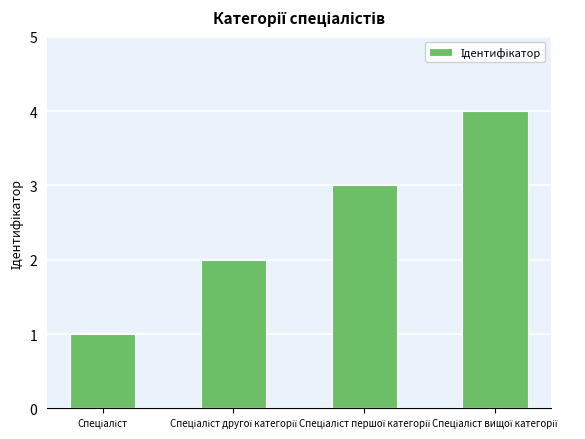

What is the maximum value shown in the chart?

4